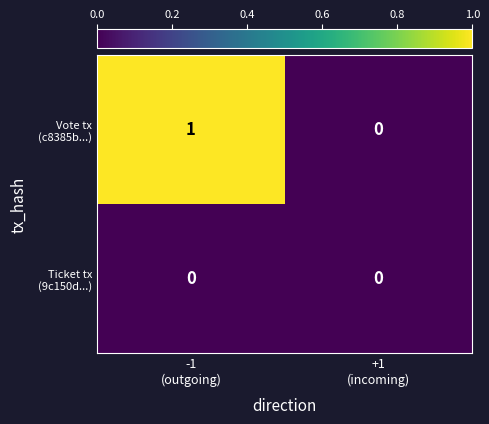

How many categories are shown in the chart?

2